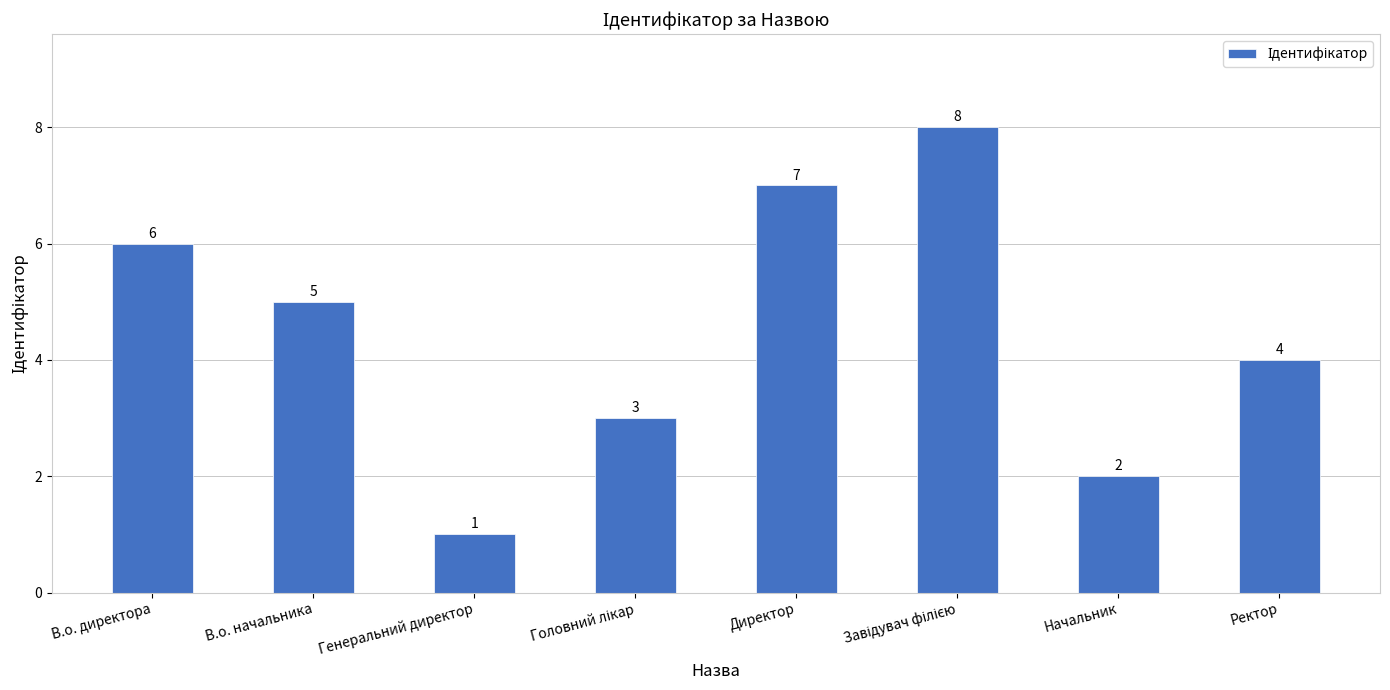

Reading right to left, list all the values displayed in this chart.

4	2	8	7	3	1	5	6